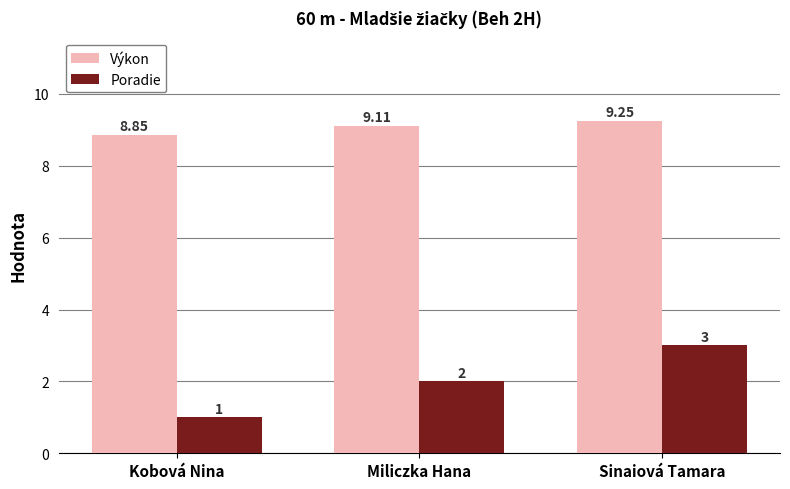

Between Kobová Nina and Sinaiová Tamara, which series saw the biggest shift?

Poradie